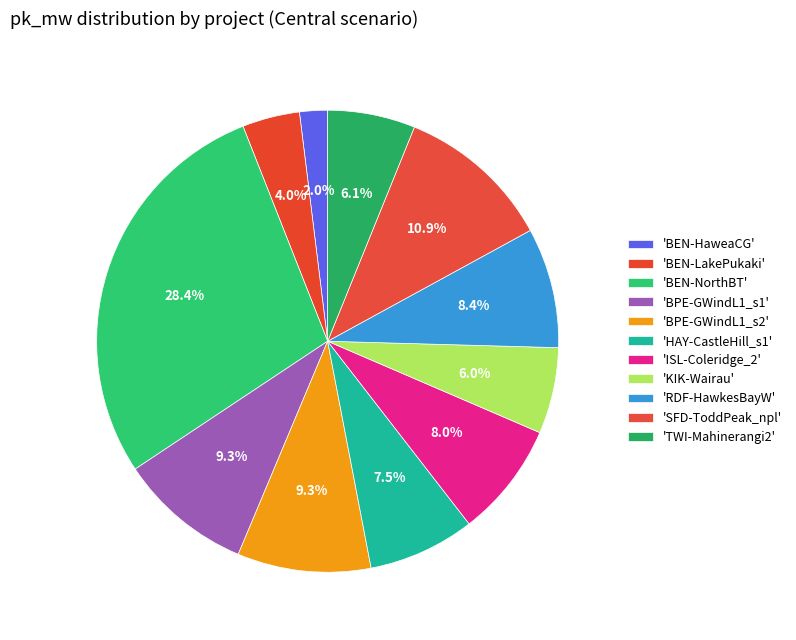

How many slices are in this pie chart?

11